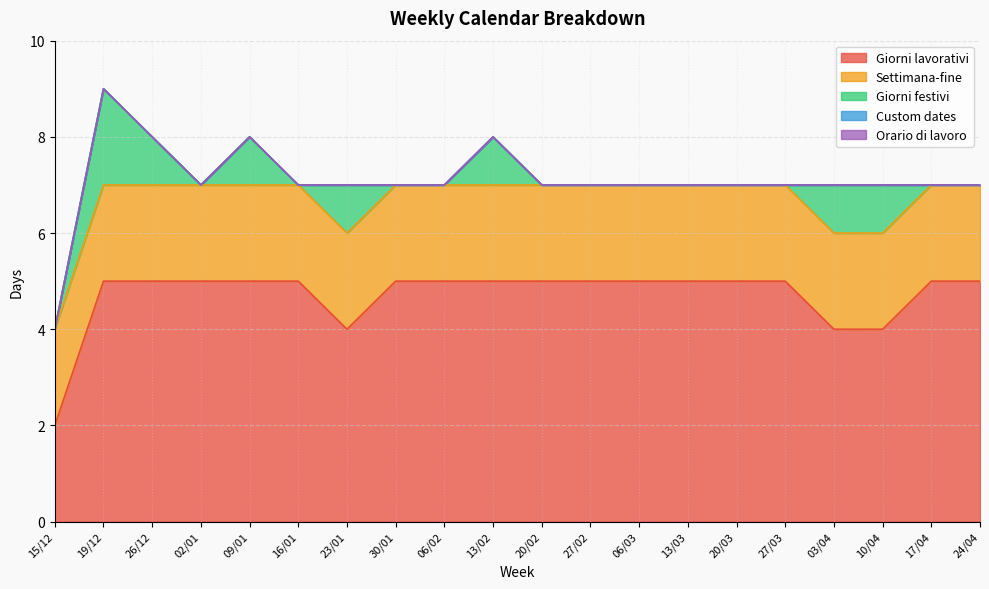

Reading right to left, extract all data points from this chart.

Giorni lavorativi: 24/04=5	17/04=5	10/04=4	03/04=4	27/03=5	20/03=5	13/03=5	06/03=5	27/02=5	20/02=5	13/02=5	06/02=5	30/01=5	23/01=4	16/01=5	09/01=5	02/01=5	26/12=5	19/12=5	15/12=2
Settimana-fine: 24/04=2	17/04=2	10/04=2	03/04=2	27/03=2	20/03=2	13/03=2	06/03=2	27/02=2	20/02=2	13/02=2	06/02=2	30/01=2	23/01=2	16/01=2	09/01=2	02/01=2	26/12=2	19/12=2	15/12=2
Giorni festivi: 24/04=0	17/04=0	10/04=1	03/04=1	27/03=0	20/03=0	13/03=0	06/03=0	27/02=0	20/02=0	13/02=1	06/02=0	30/01=0	23/01=1	16/01=0	09/01=1	02/01=0	26/12=1	19/12=2	15/12=0
Custom dates: 24/04=0	17/04=0	10/04=0	03/04=0	27/03=0	20/03=0	13/03=0	06/03=0	27/02=0	20/02=0	13/02=0	06/02=0	30/01=0	23/01=0	16/01=0	09/01=0	02/01=0	26/12=0	19/12=0	15/12=0
Orario di lavoro: 24/04=0	17/04=0	10/04=0	03/04=0	27/03=0	20/03=0	13/03=0	06/03=0	27/02=0	20/02=0	13/02=0	06/02=0	30/01=0	23/01=0	16/01=0	09/01=0	02/01=0	26/12=0	19/12=0	15/12=0